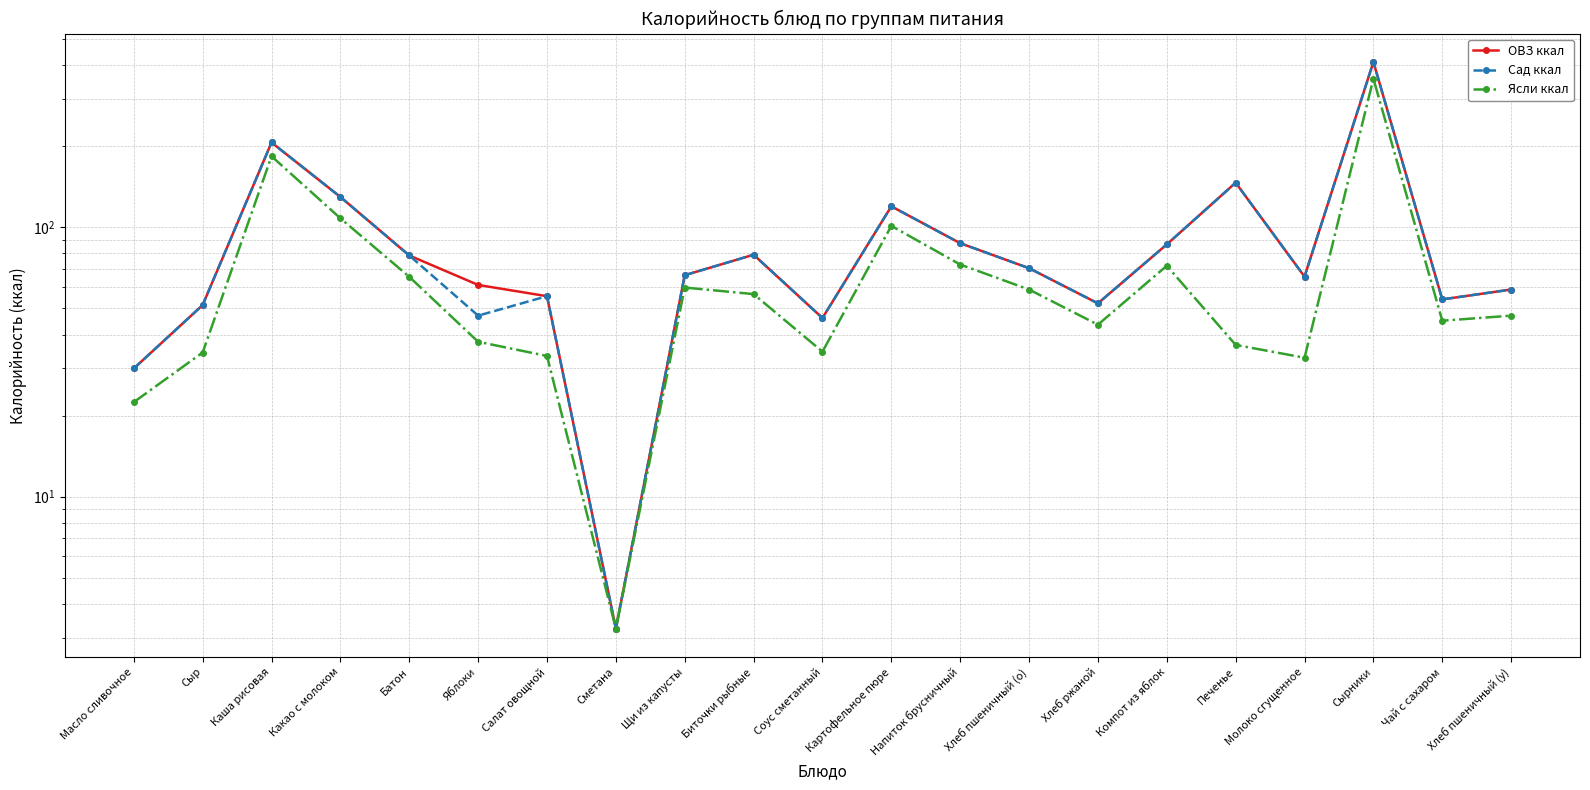

In Сад ккал, how many points are lower than both neighbors (excluding endpoints)?

6